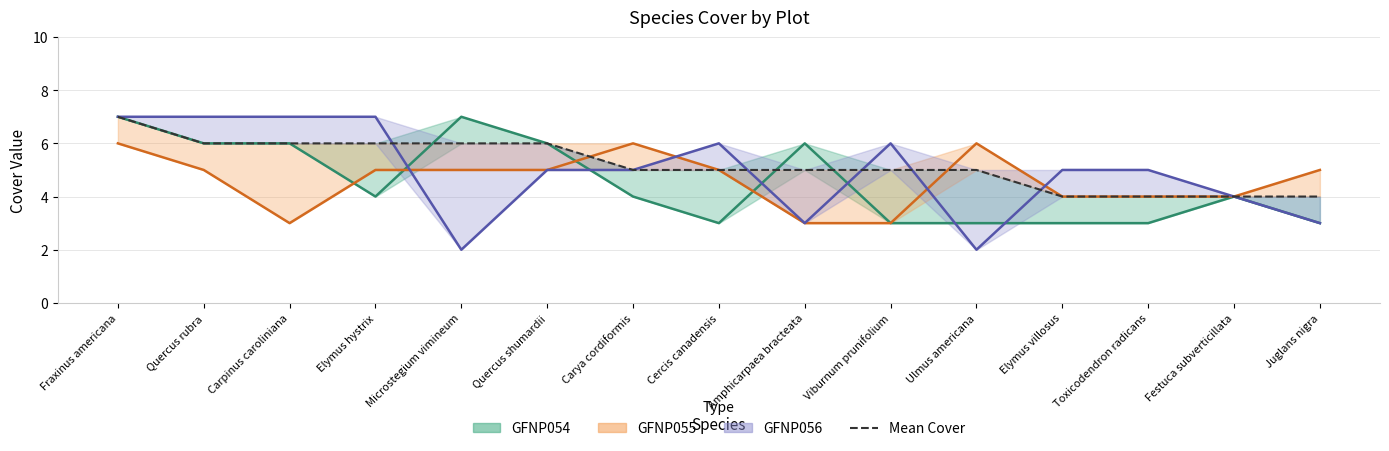

The value at Elymus villosus is 4. True or false?

True